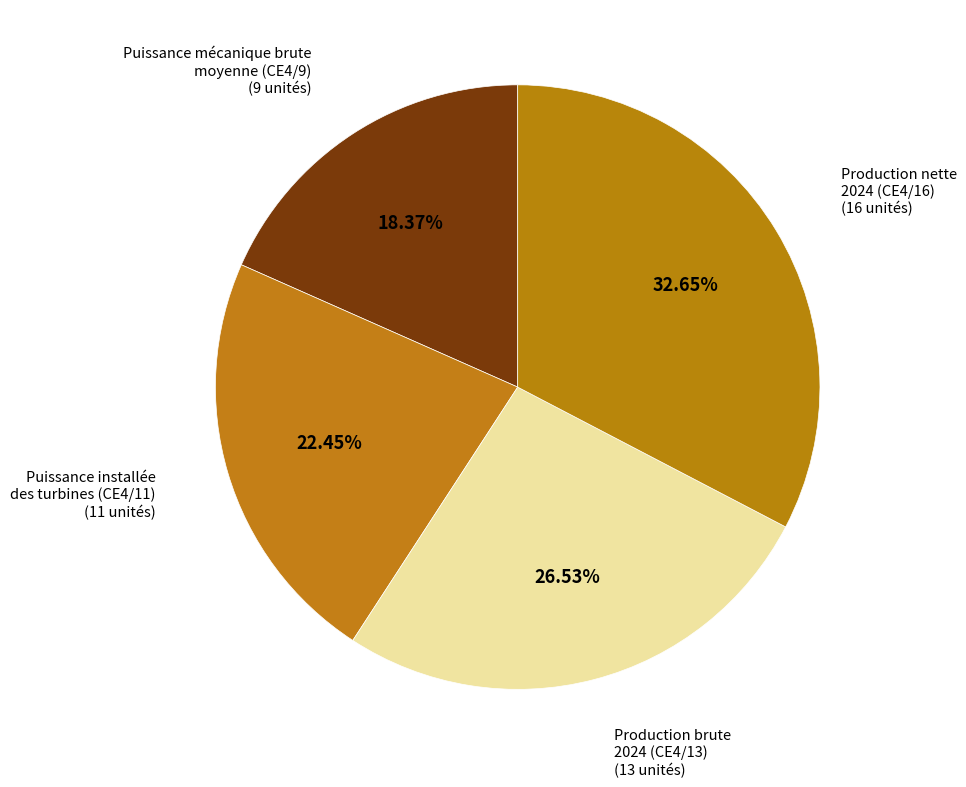

How many segments does this pie chart have?

4